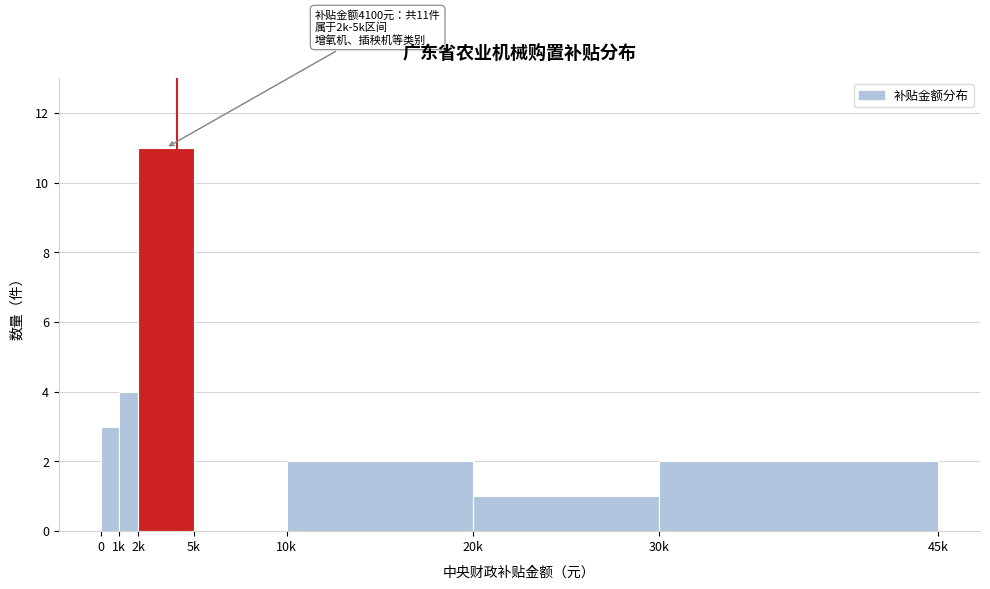

Reading right to left, what are all the values shown in this chart?

30k=2	20k=1	10k=2	5k=0	2k=11	1k=4	0=3